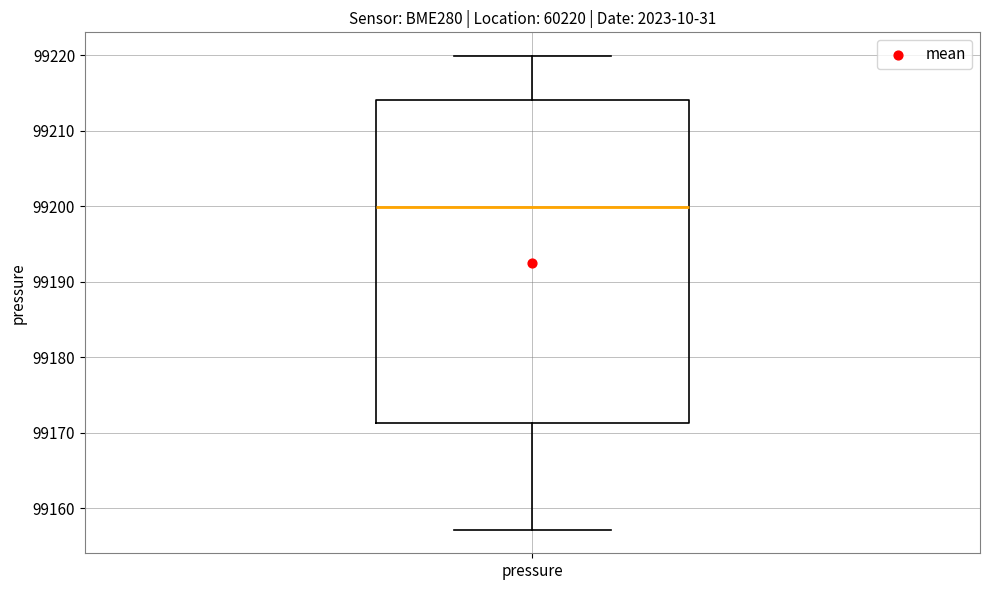

Where does the lower whisker of the box for pressure end on the y-axis? The values are not printed on the chart, so give them approximately, as read against the axis.

99157